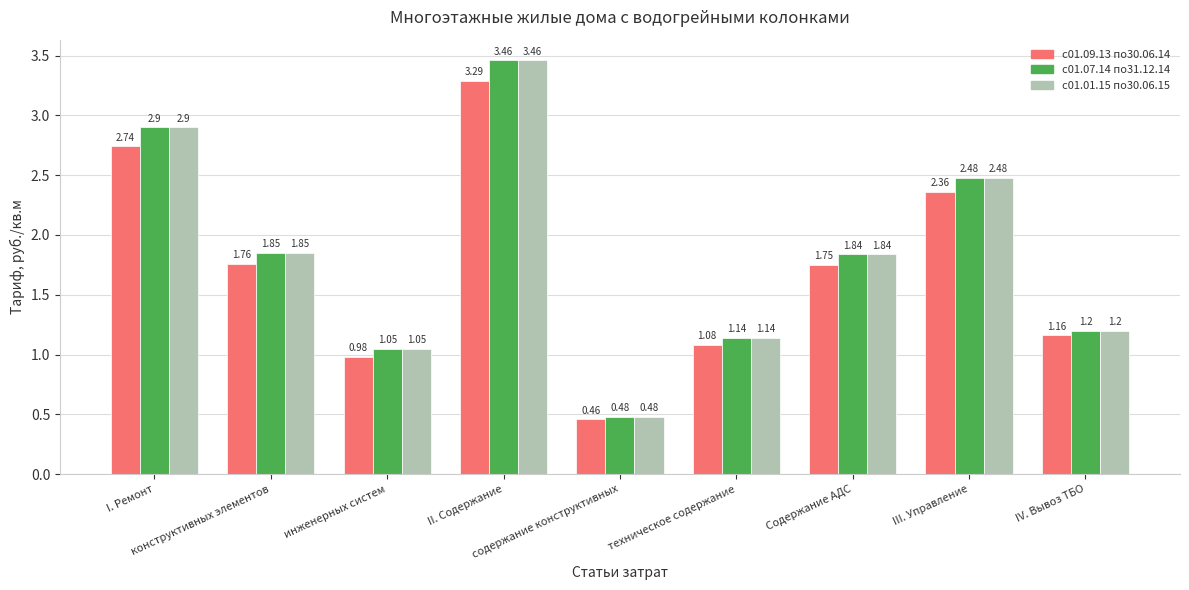

What is the label of the 8th bar from the left?

III. Управление